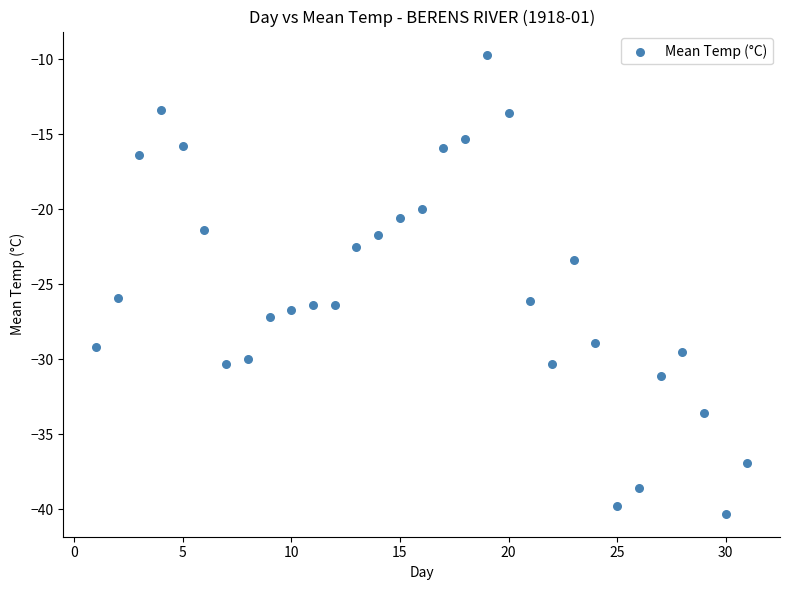

What is the range of Y values (max minus min)?

30.6